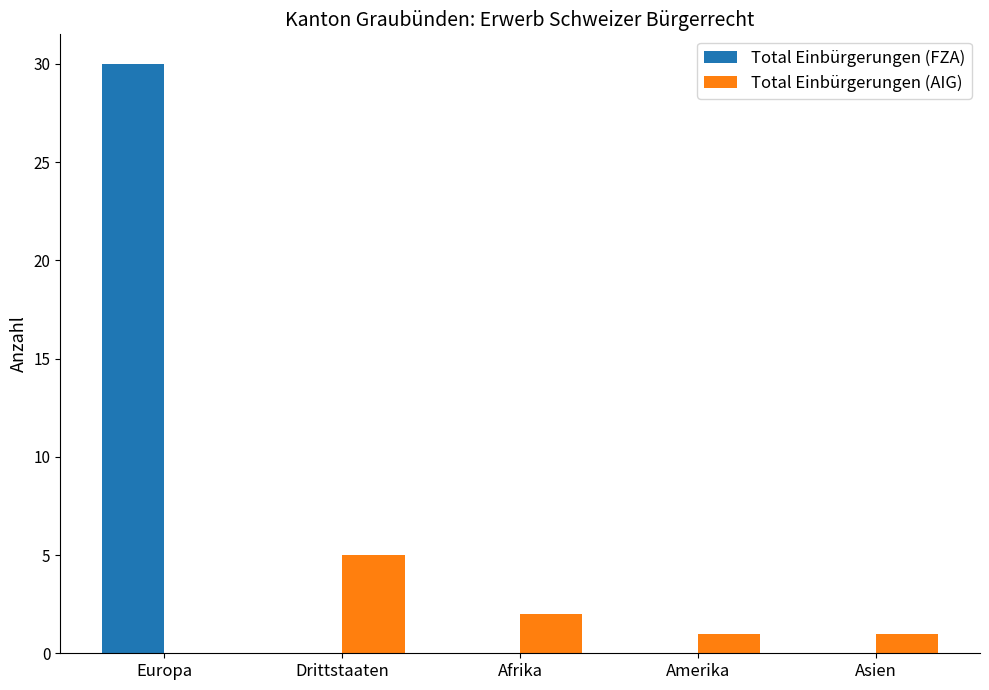

Between Europa and Asien, which series saw the biggest shift?

Total Einbürgerungen (FZA)